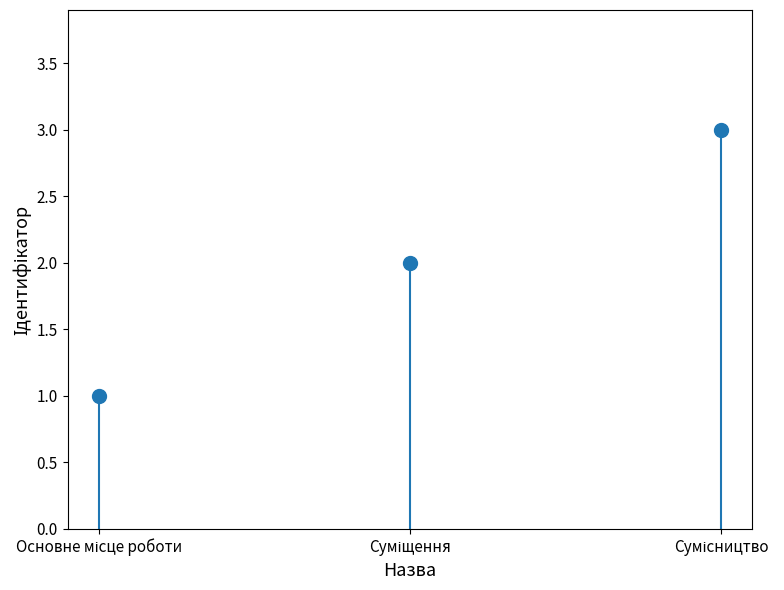

What is the difference between the maximum and minimum values?

2